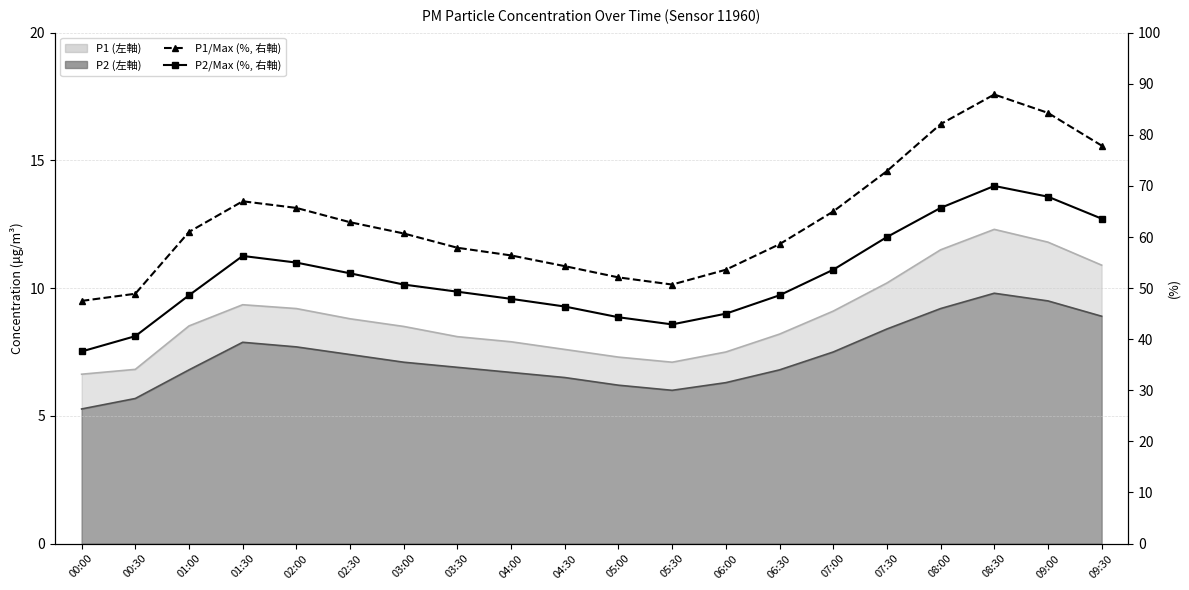

Reading left to right, extract all data points from this chart.

P1/Max (%, 右軸): 47.5	48.9	61.0	67.0	65.7	62.9	60.7	57.9	56.4	54.3	52.1	50.7	53.6	58.6	65.0	72.9	82.1	87.9	84.3	77.9
P2/Max (%, 右軸): 37.6	40.6	48.6	56.3	55.0	52.9	50.7	49.3	47.9	46.4	44.3	42.9	45.0	48.6	53.6	60.0	65.7	70.0	67.9	63.6